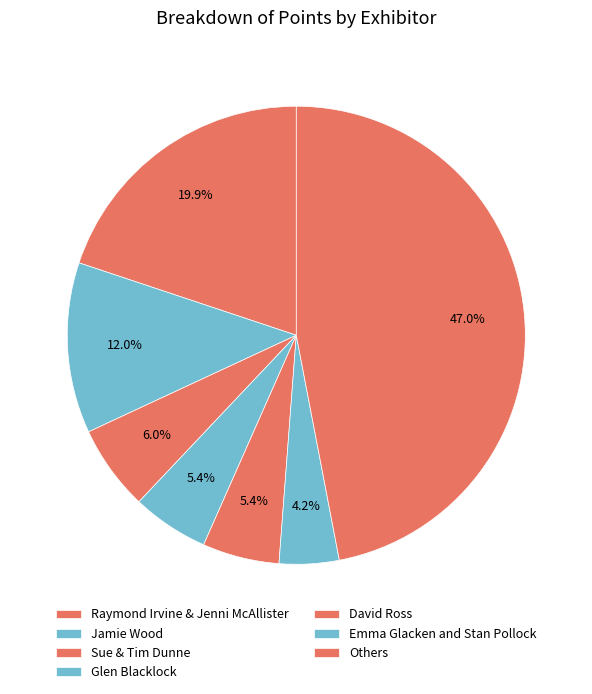

Count the number of slices in the pie.

7